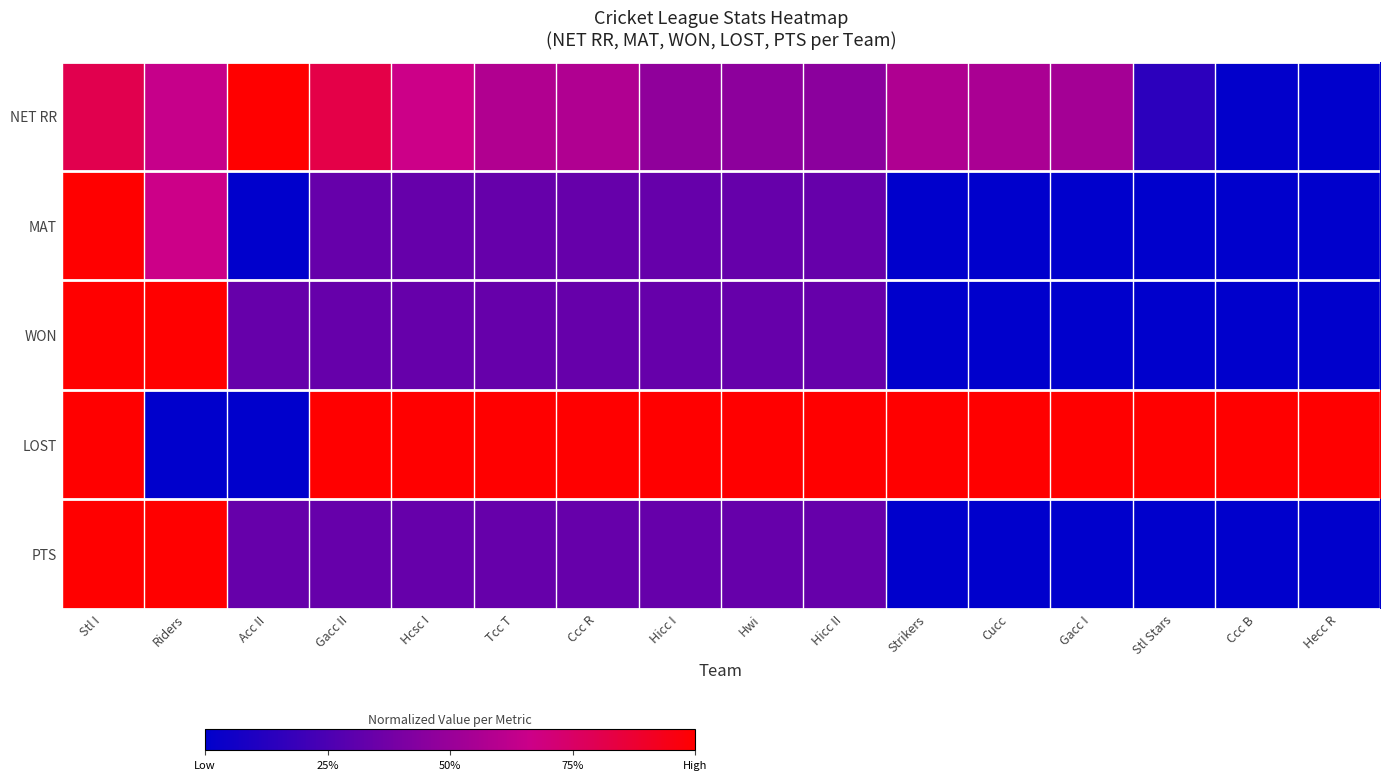

What is the maximum value shown in the chart?

1.0